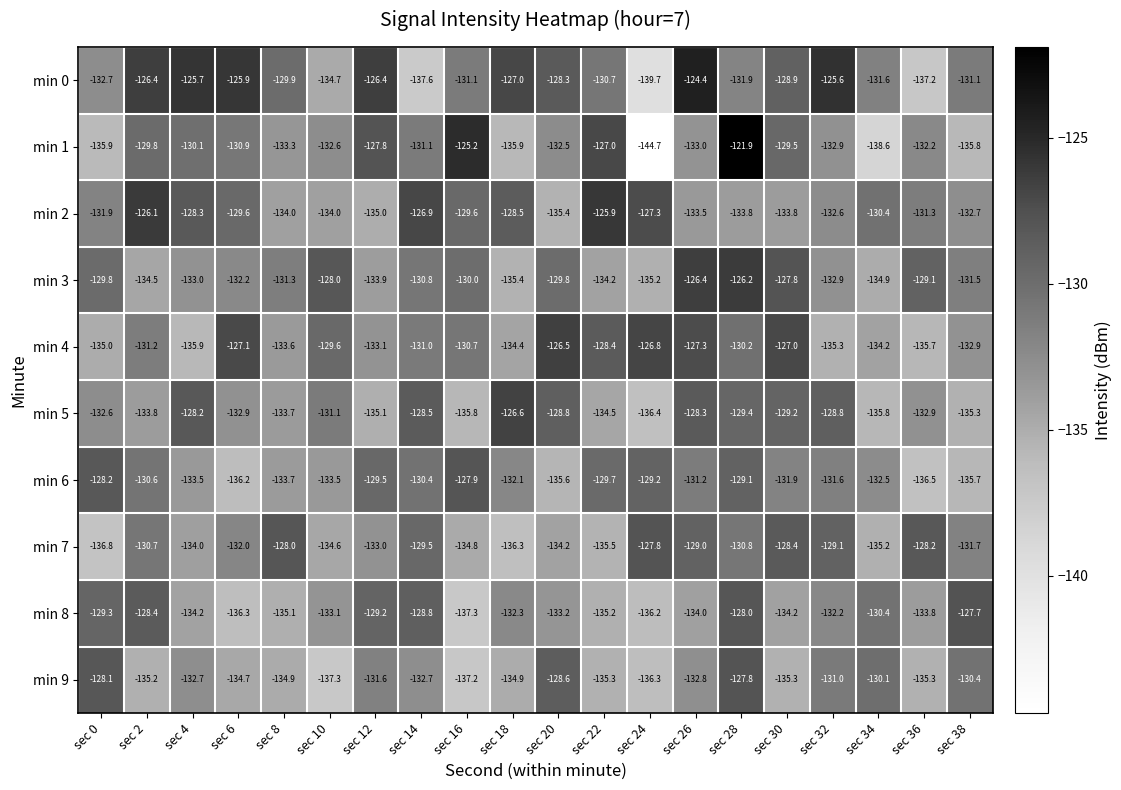

How many data points in min 8 are above -133?

9